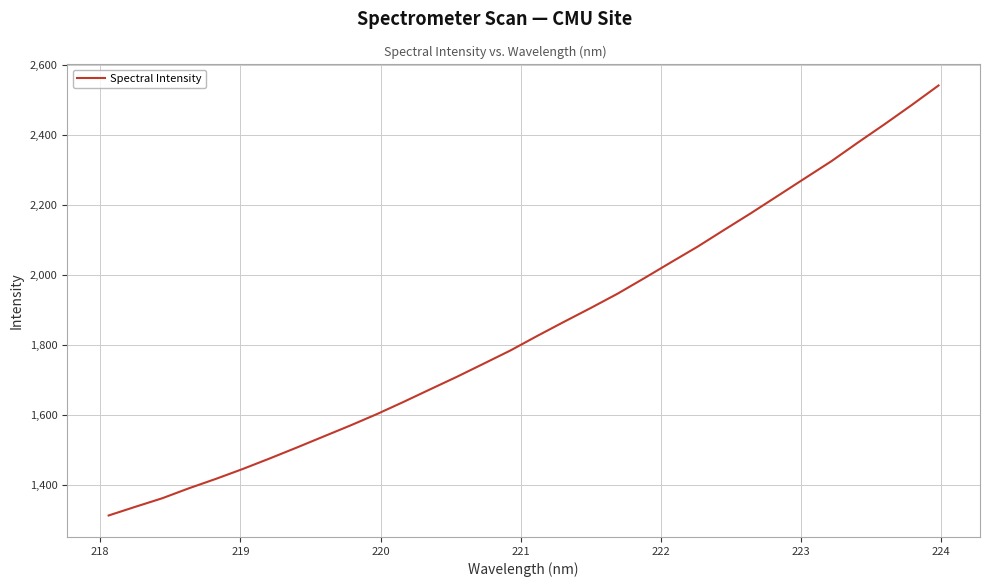

Reading left to right, list all the values displayed in this chart.

1312.4	1337.3	1361.7	1390.3	1417.1	1445.3	1475.2	1506.1	1537.7	1569.2	1602.0	1637.1	1673.3	1709.2	1746.7	1784.5	1826.1	1866.4	1906.0	1946.8	1991.3	2036.8	2081.9	2130.2	2177.9	2227.4	2276.9	2326.3	2380.1	2432.7	2486.8	2542.6